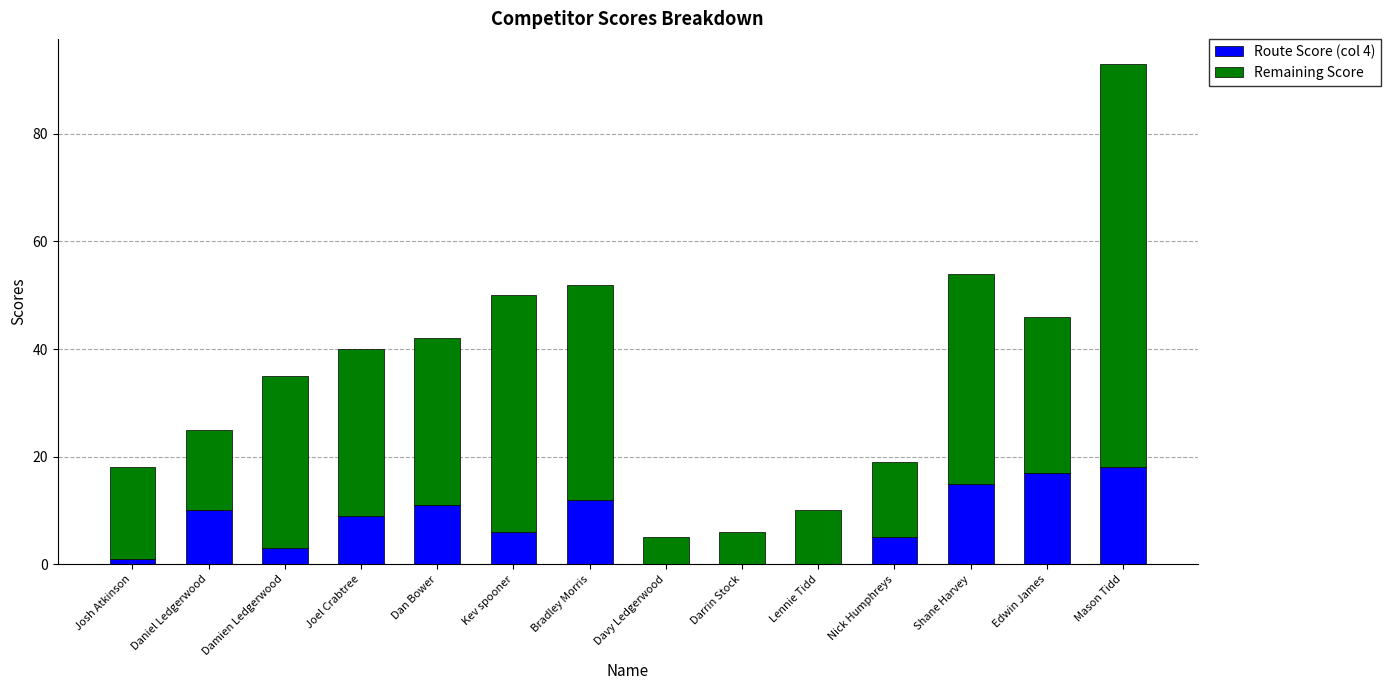

The value of Route Score (col 4) at Bradley Morris is 12. True or false?

True